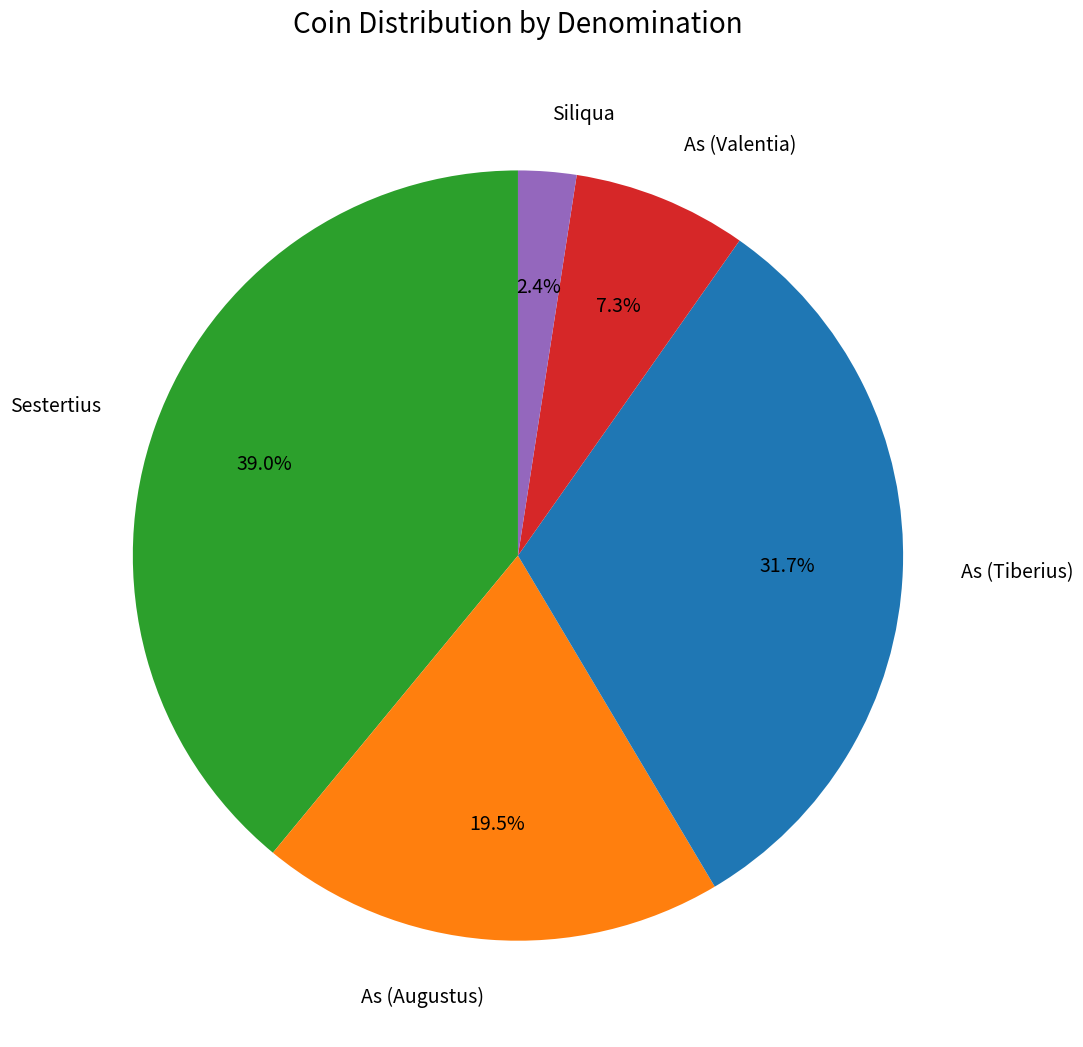

How many slices are in this pie chart?

5